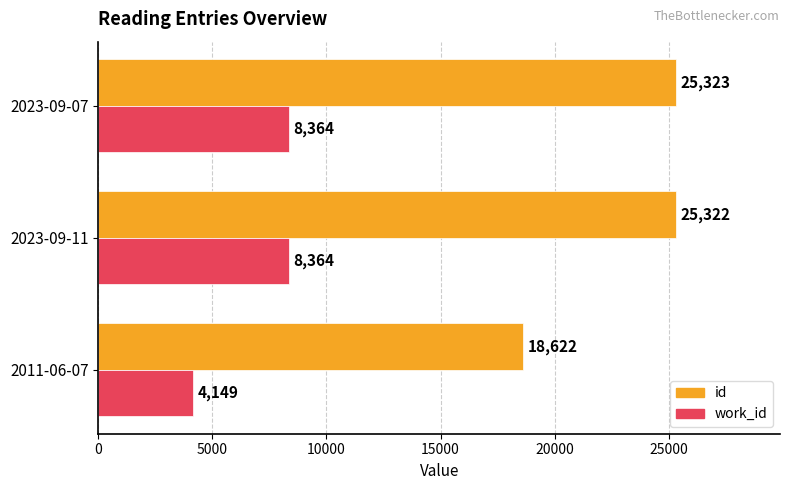

Is the value of id at 2023-09-11 greater than the value of work_id at 2023-09-07?

Yes